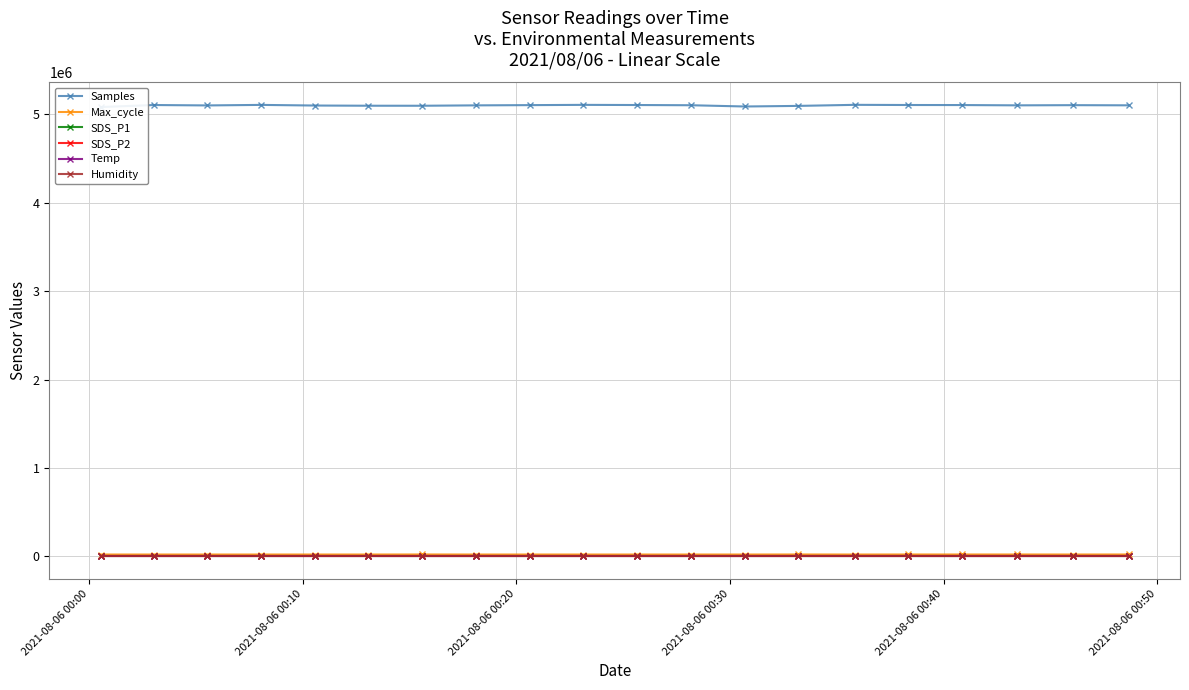

How many series are shown in this chart?

6